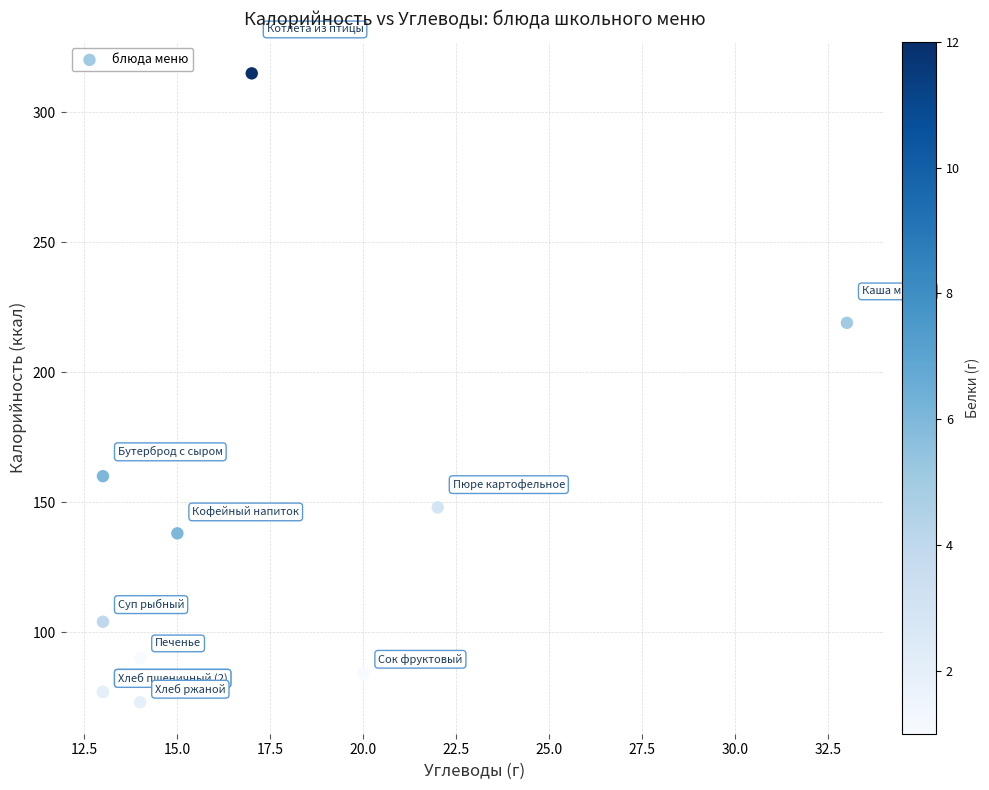

What Y value in the scatter plot is closest to 194?

219